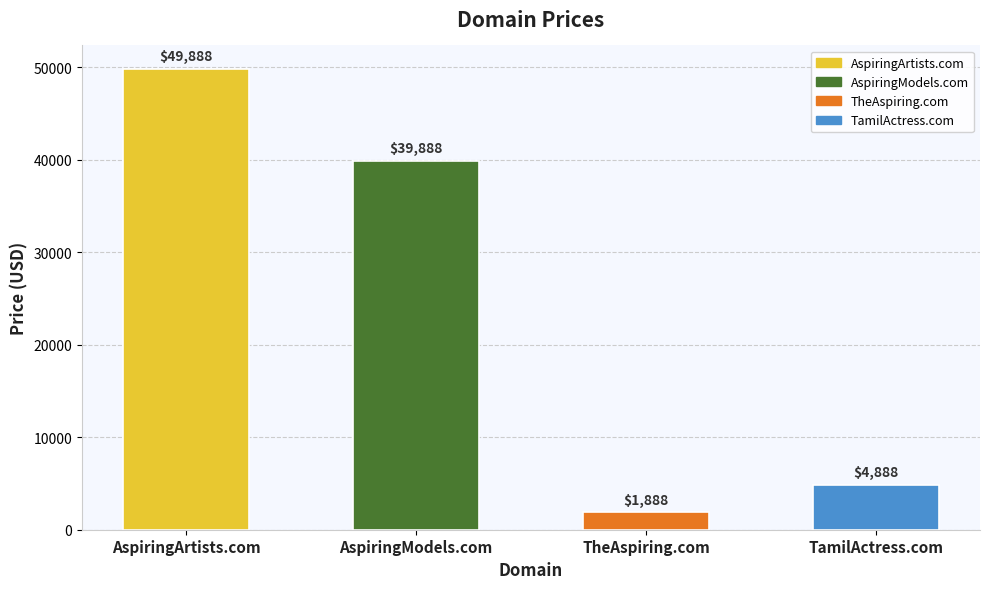

Where is the data nearest to the value 25888?

AspiringModels.com